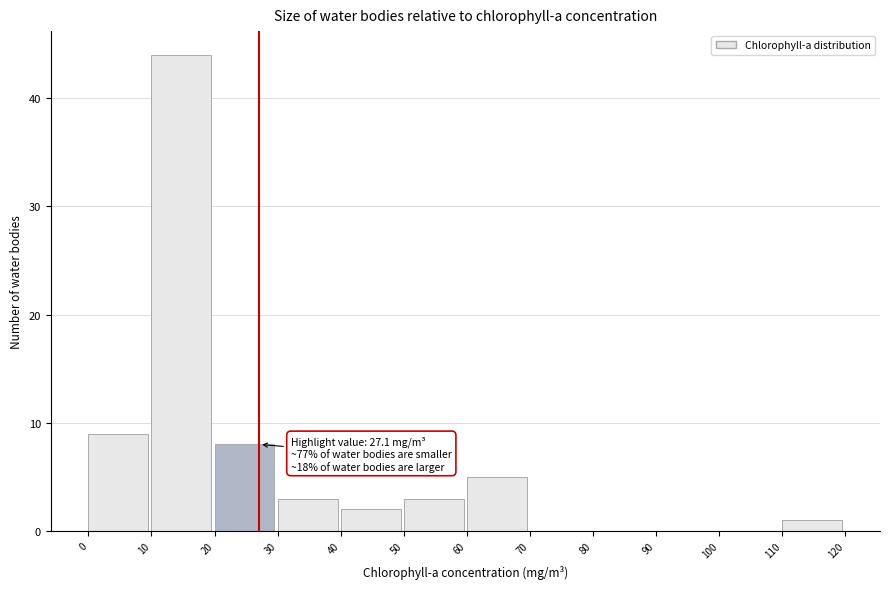

Which range on the x-axis has the tallest bar?

10 to 20